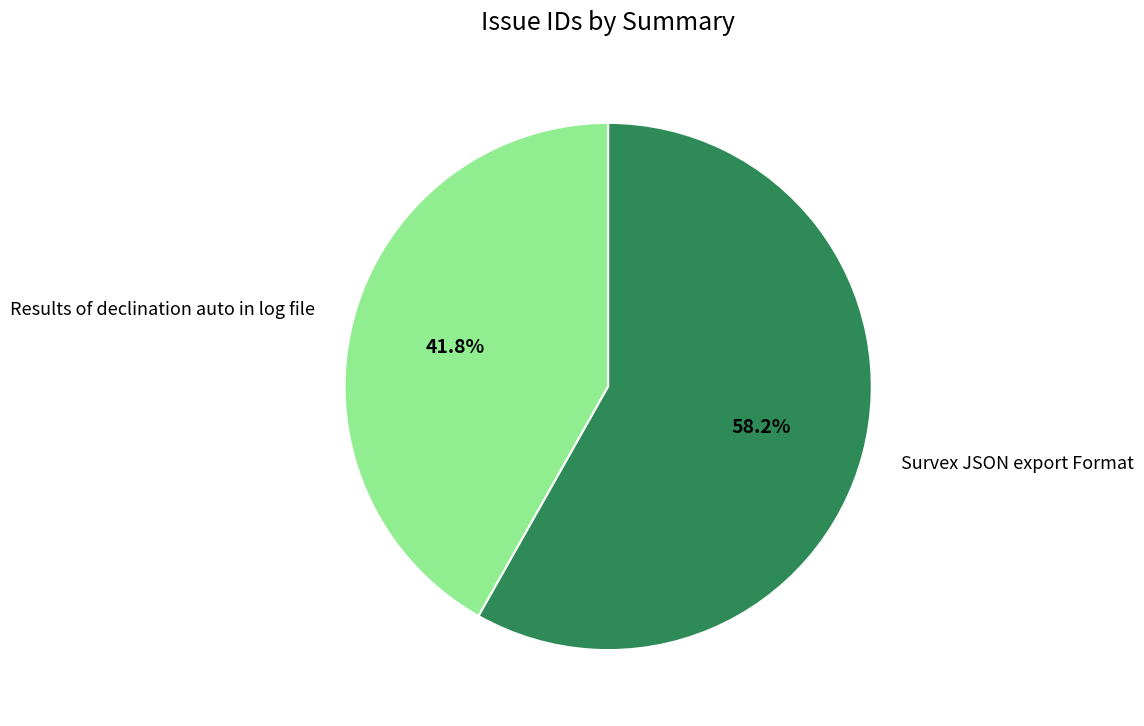

Count the number of slices in the pie.

2